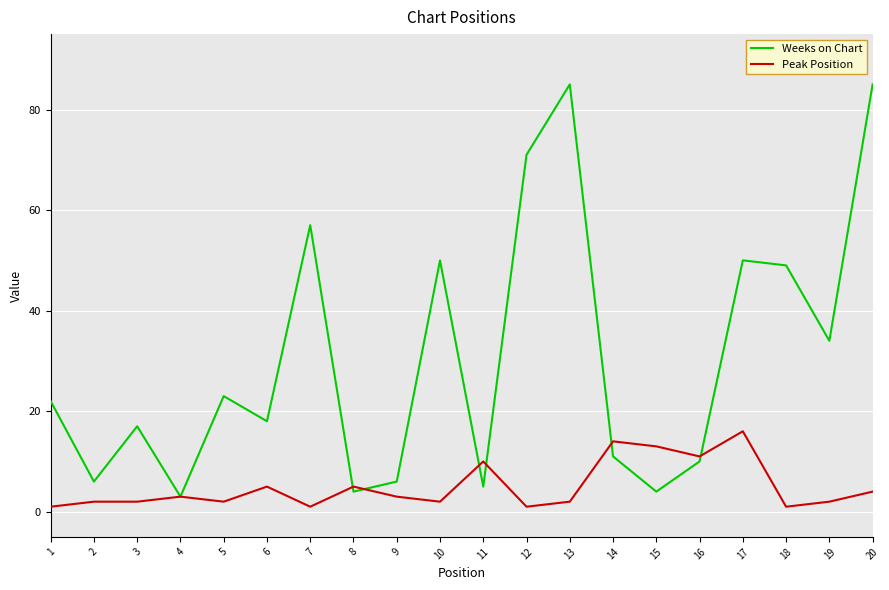

True or false: Weeks on Chart and Peak Position cross at least once.

True